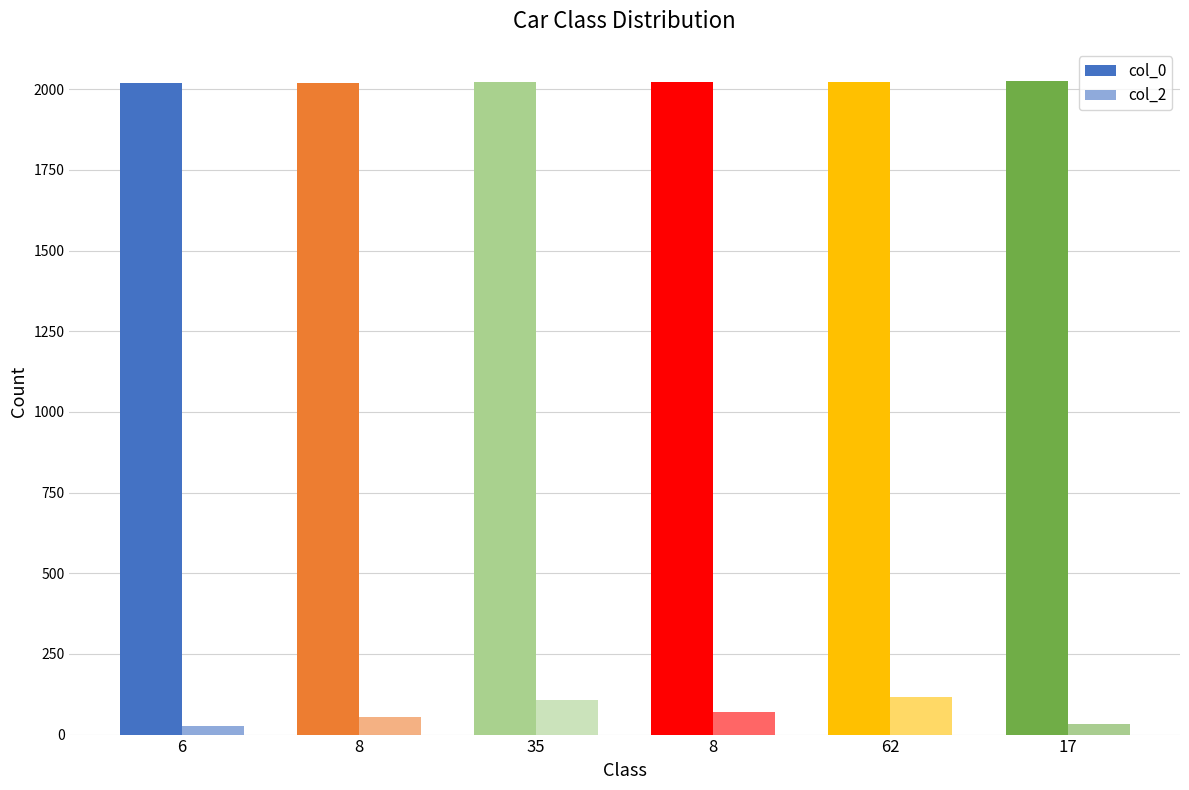

At which label does col_2 reach its minimum?

6